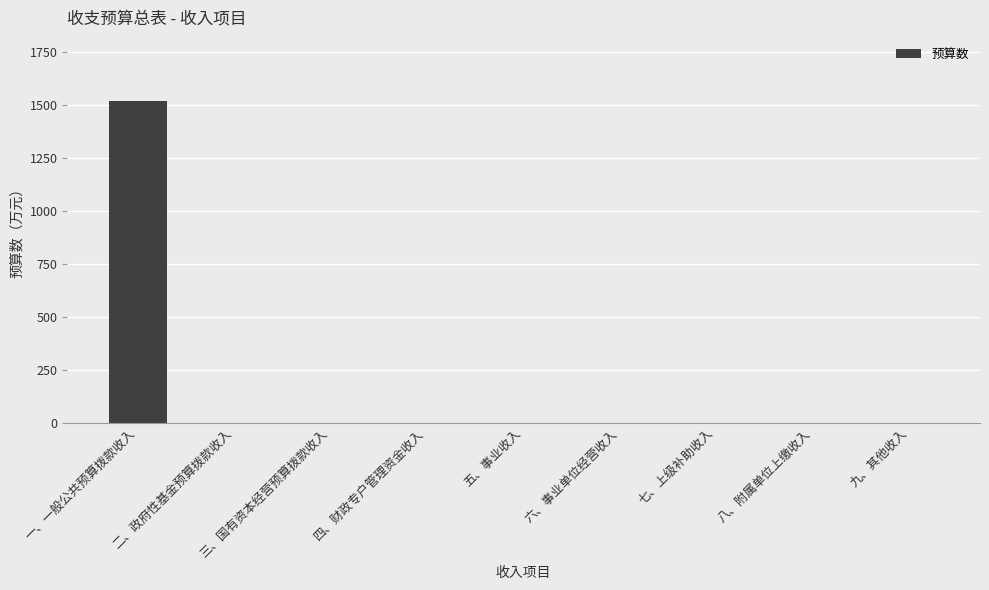

How many data points are above 0?

1